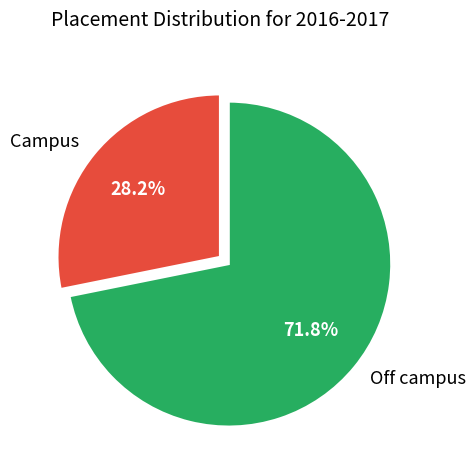

Is there a majority slice in this chart?

Yes